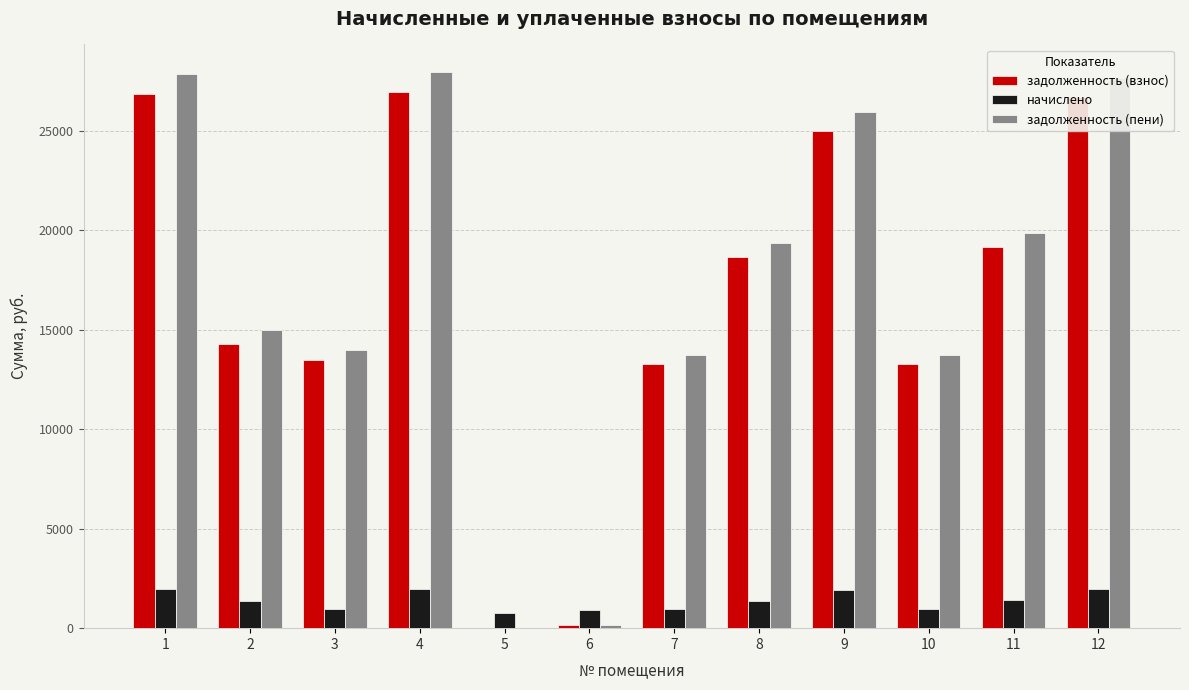

What is the sum of the задолженность (взнос) values at 1 and 10?

40142.0